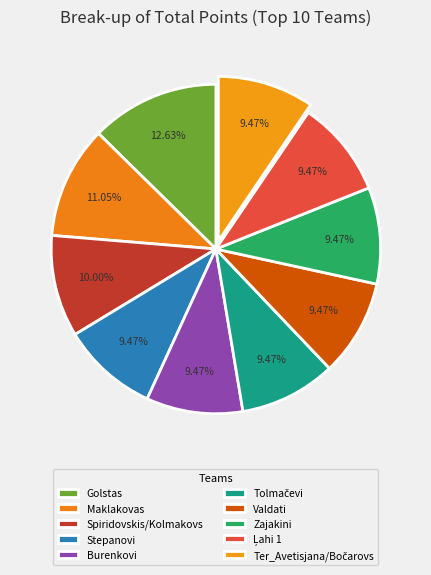

How many segments does this pie chart have?

10